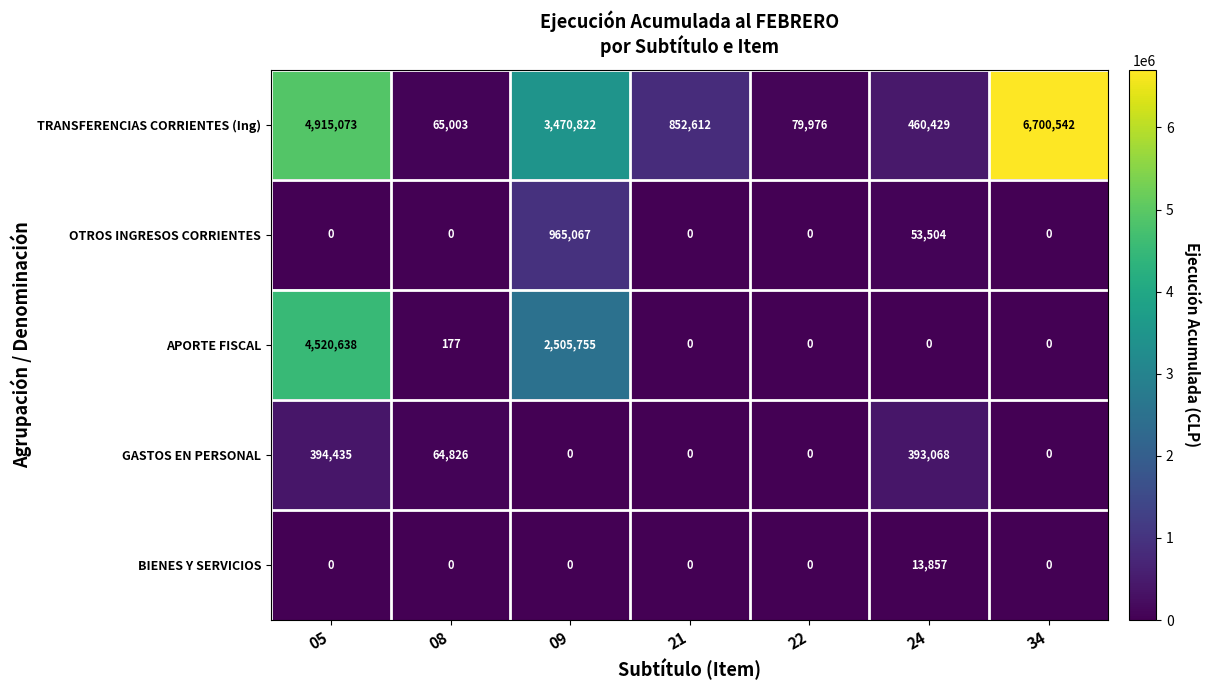

What is the total value across all series at 21?

852612